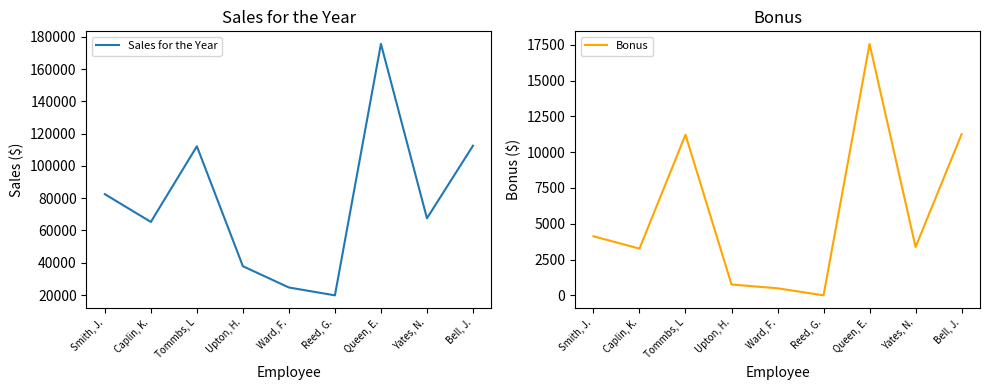

How many interior local valleys does the Sales for the Year series have?

3